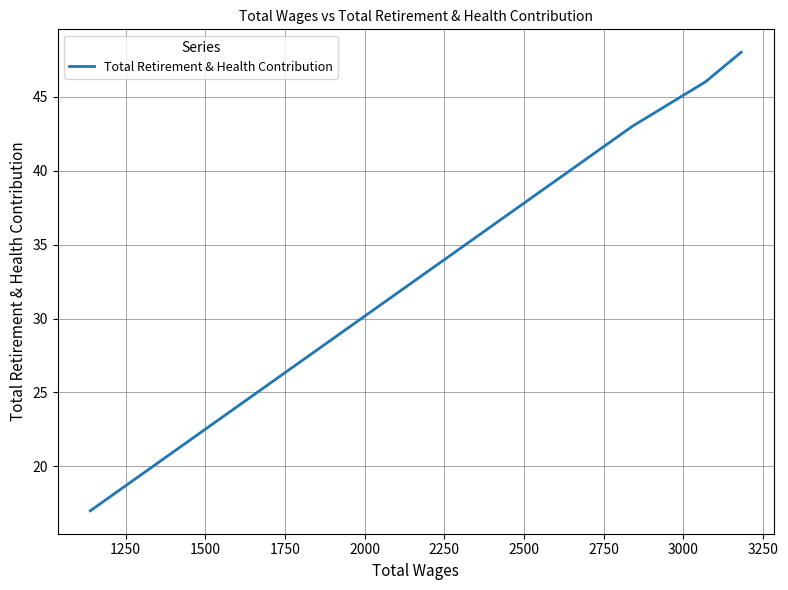

What is the greatest value displayed?

48